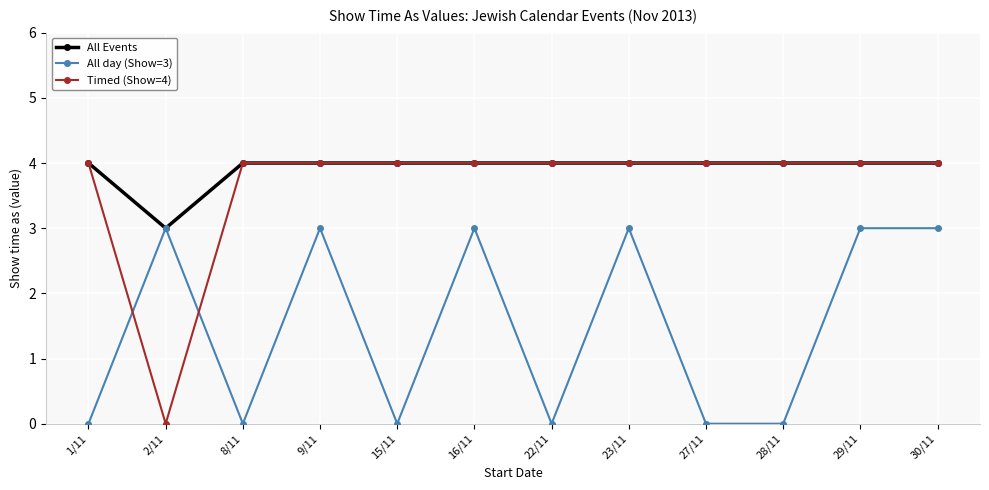

Between which two adjacent categories do All day (Show=3) and Timed (Show=4) first intersect?

1/11 and 2/11